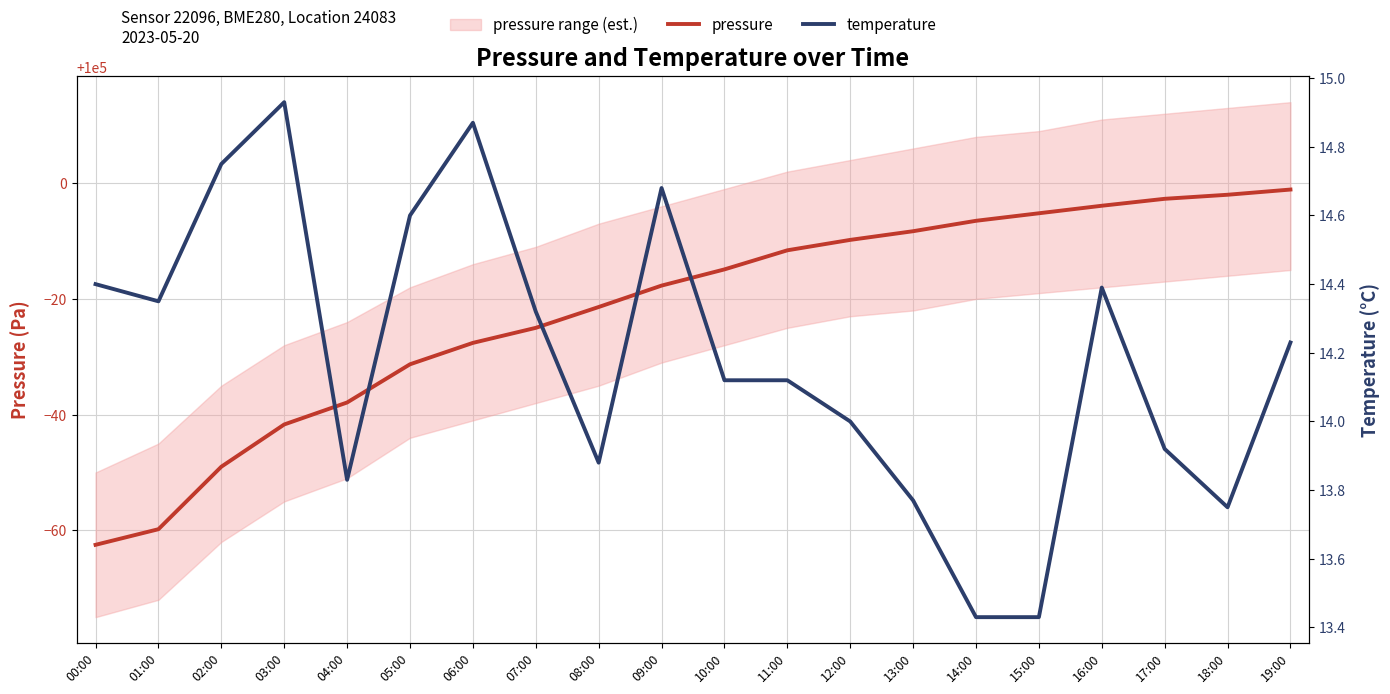

What is the value of the temperature point at the 9th from the left?

13.9